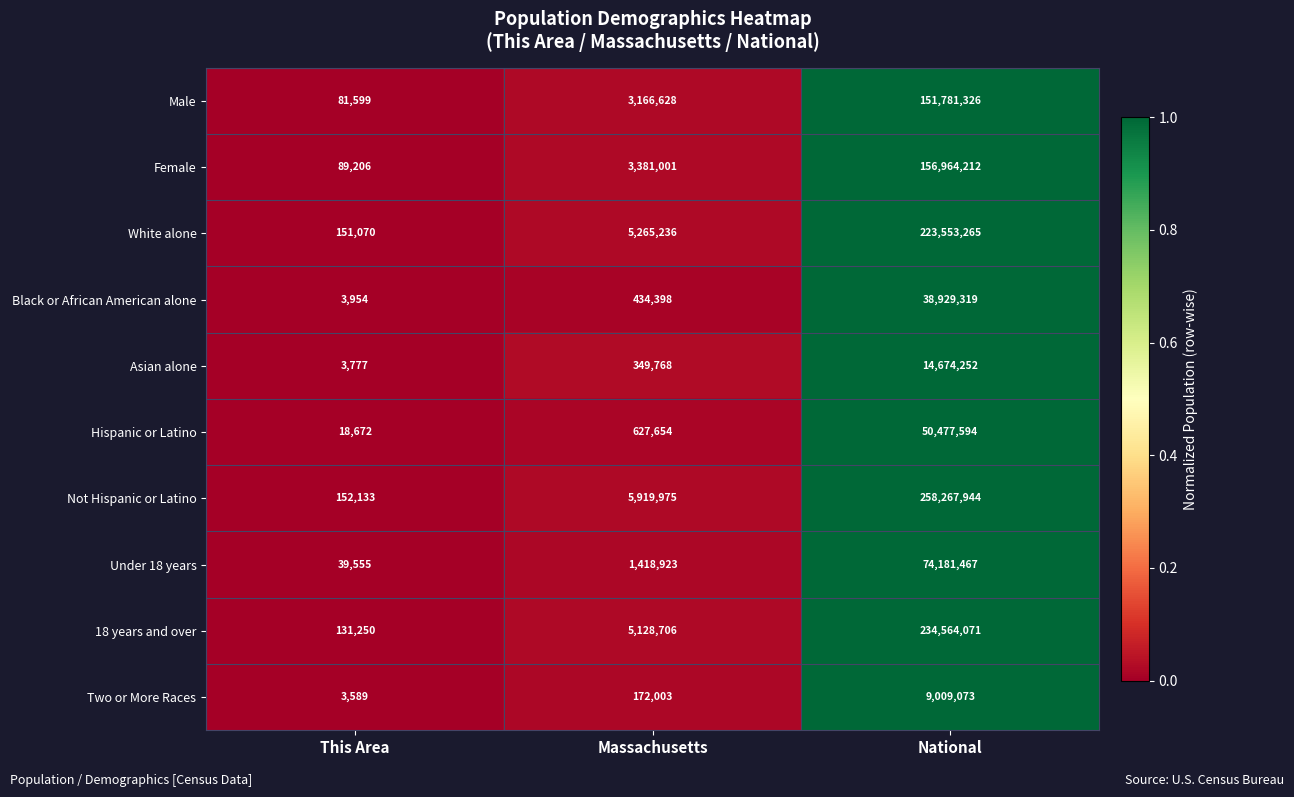

What is the average value of the Male series?

51676518